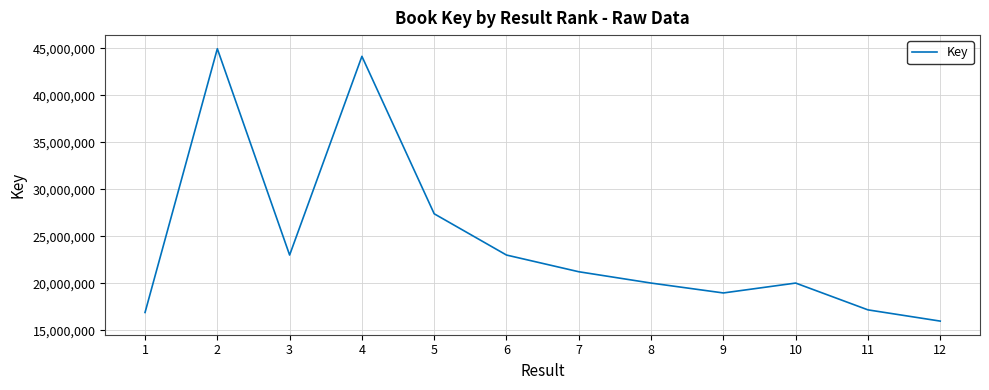

What is the maximum value shown in the chart?

44974528